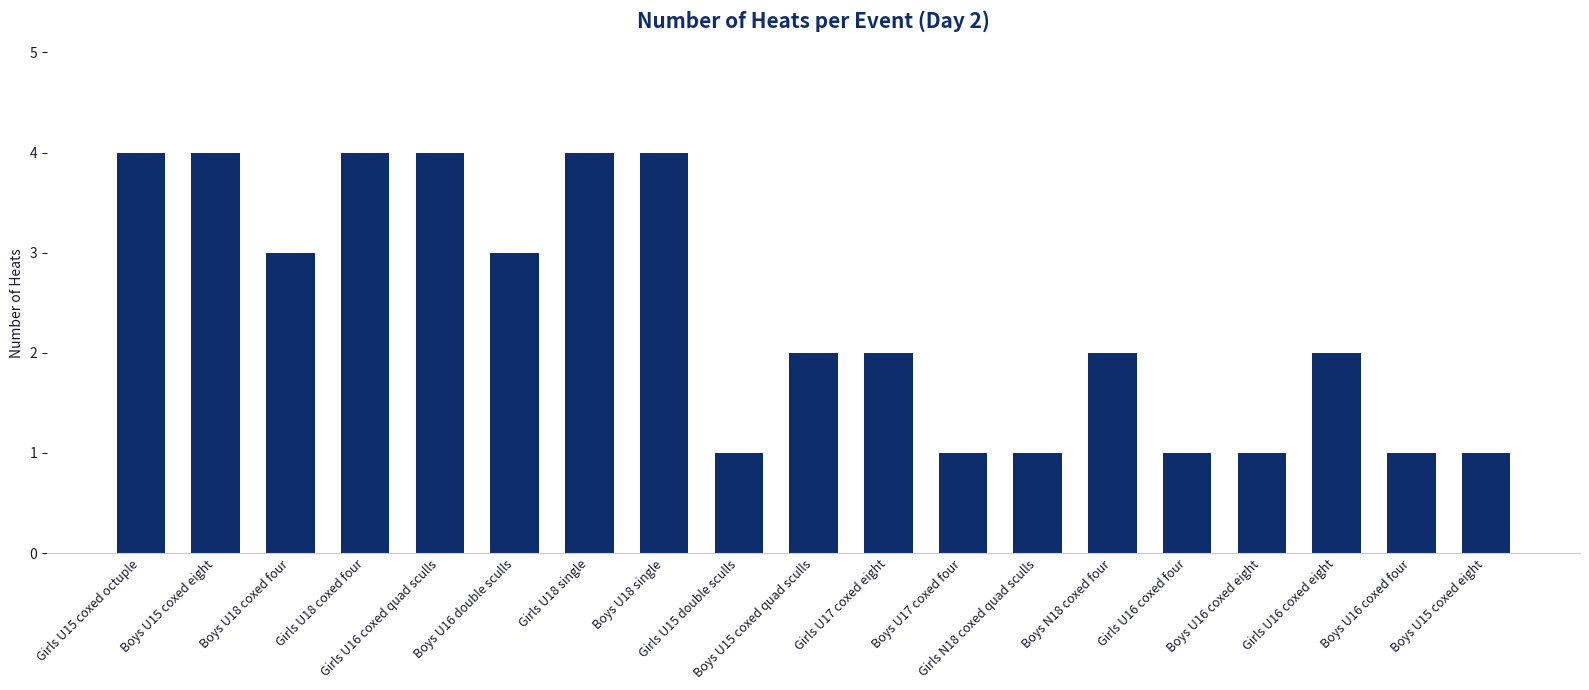

What is the label of the 11th bar from the left?

Girls U17 coxed eight